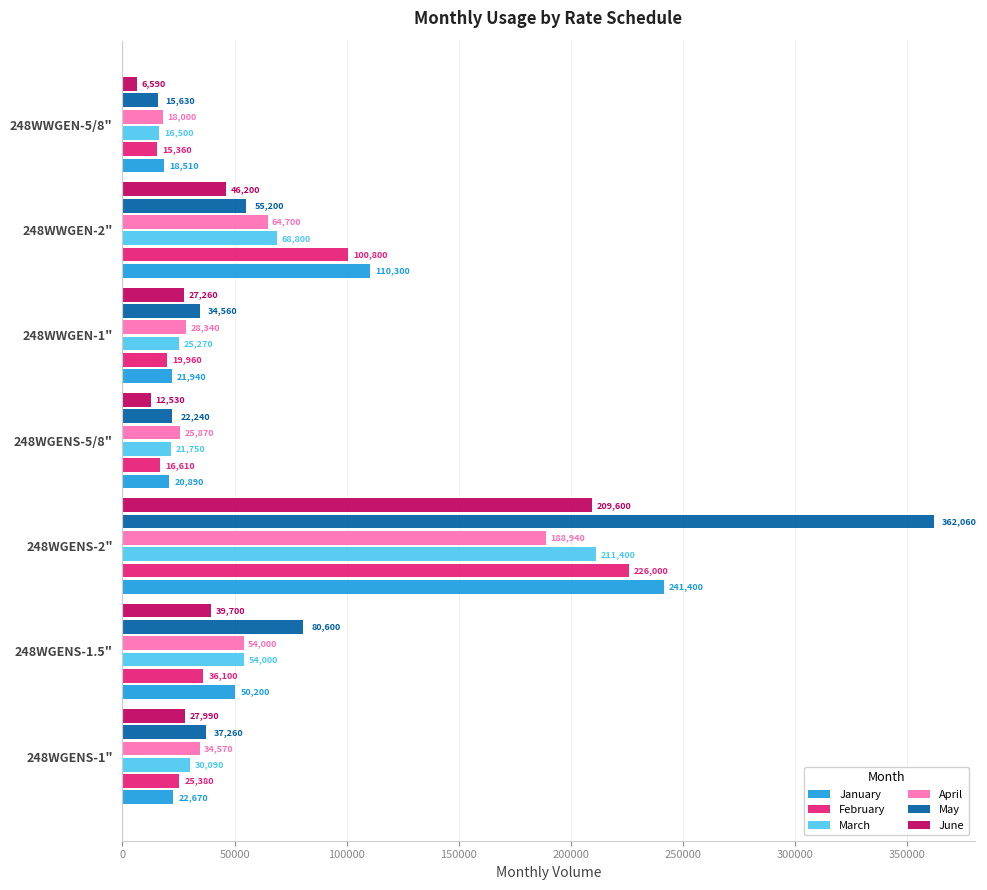

True or false: May has a value of 37260 at 248WGENS-1".

True